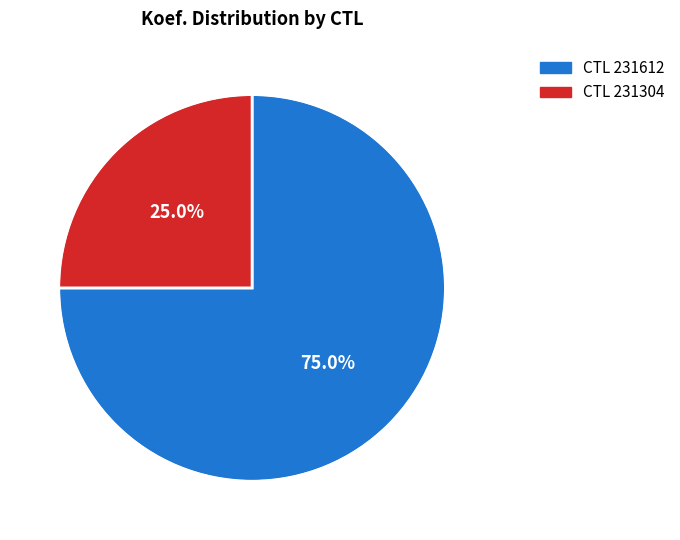

Is there any slice that represents more than half of the pie?

Yes